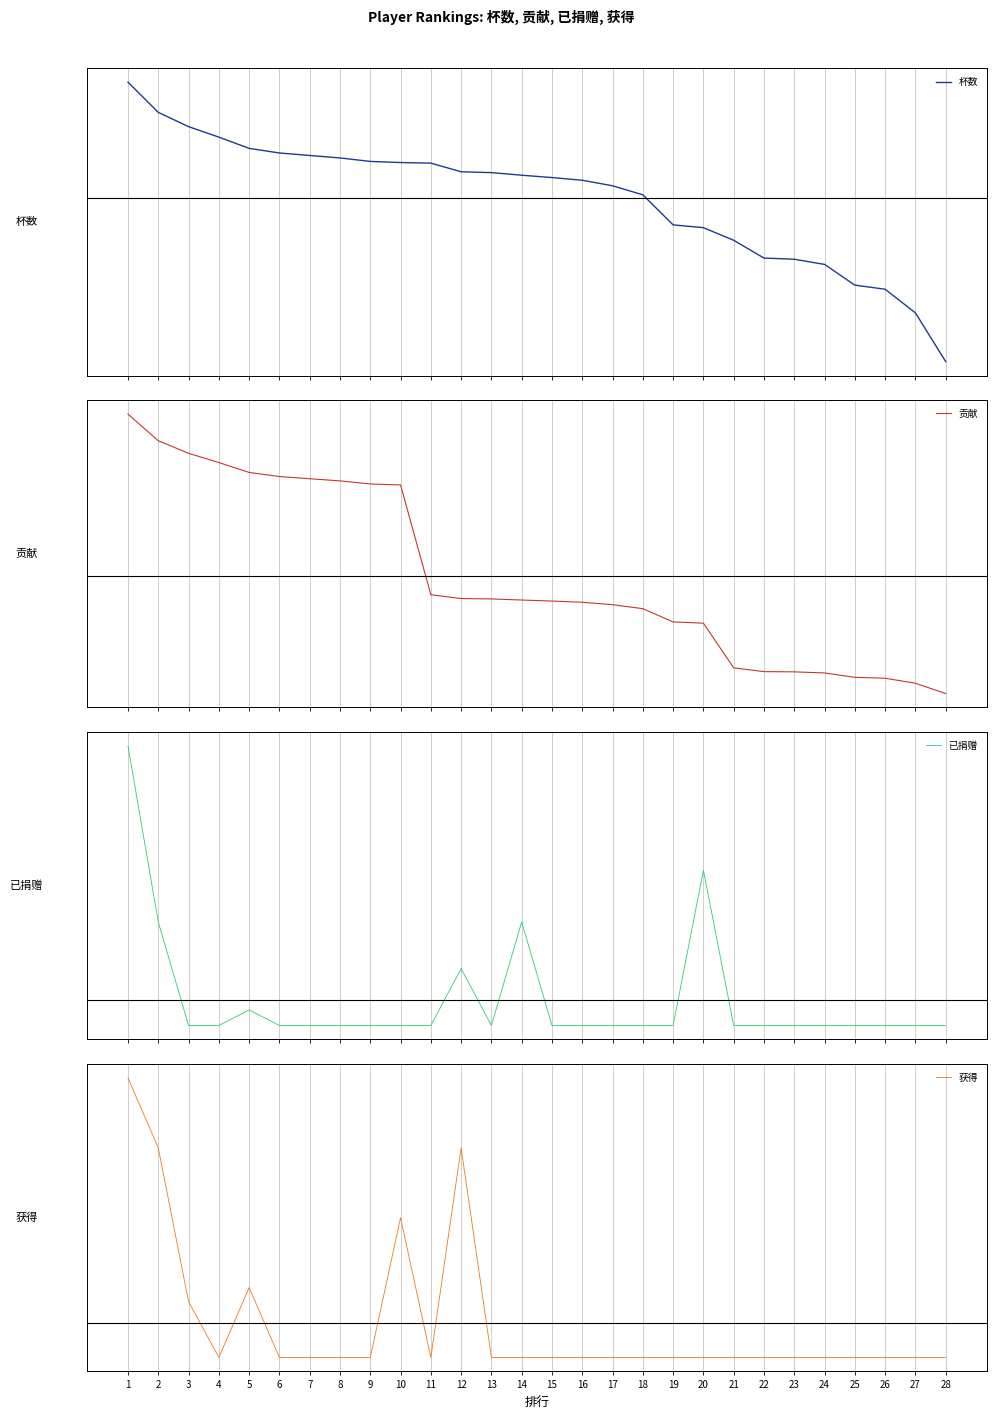

True or false: 获得 and 已捐赠 cross at least once.

True